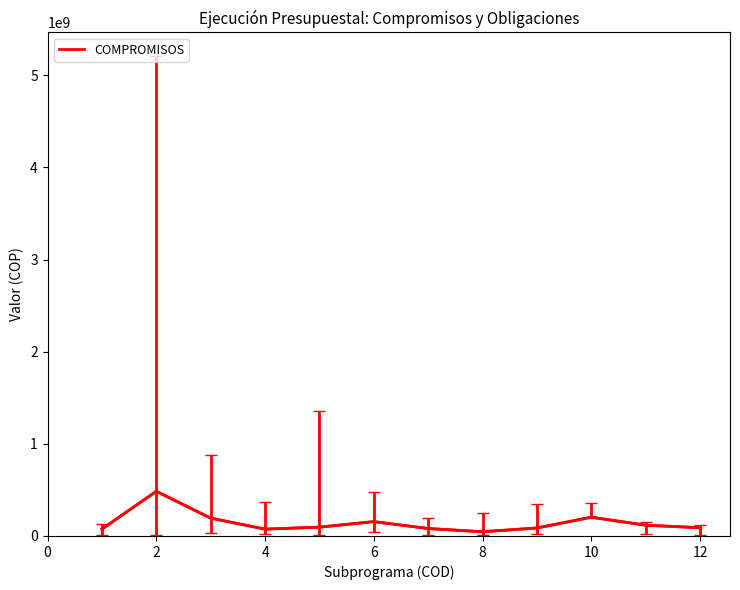

What is the average value?

141839286